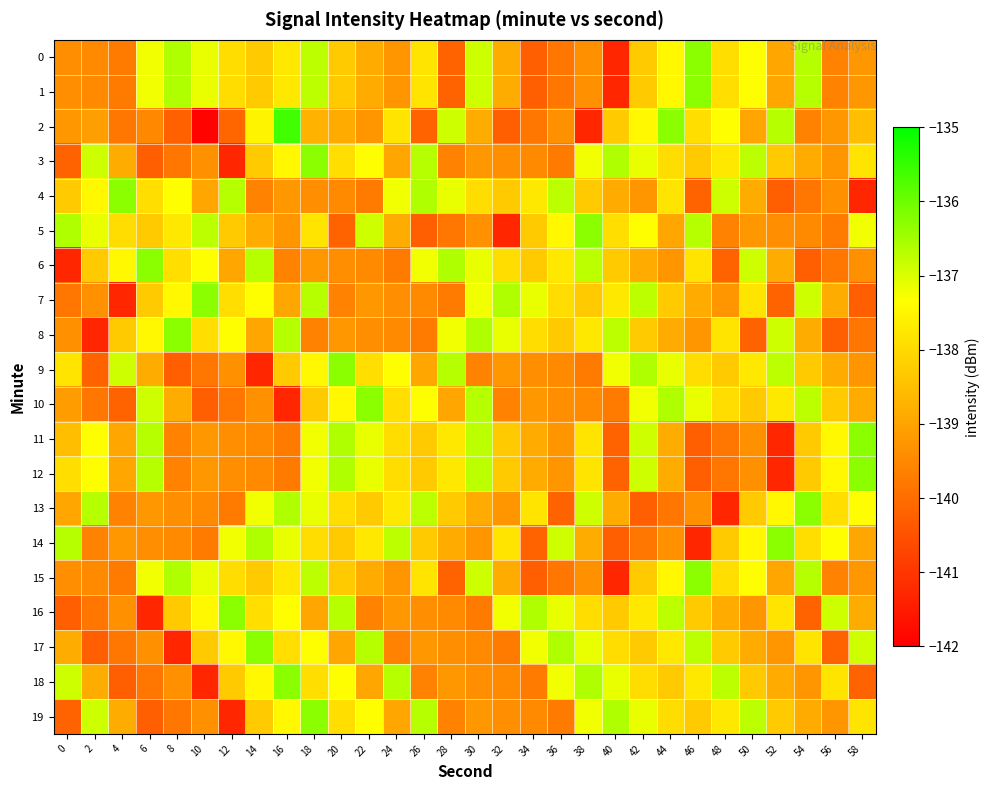

What is the difference between the highest and lowest values at 54?

4.0